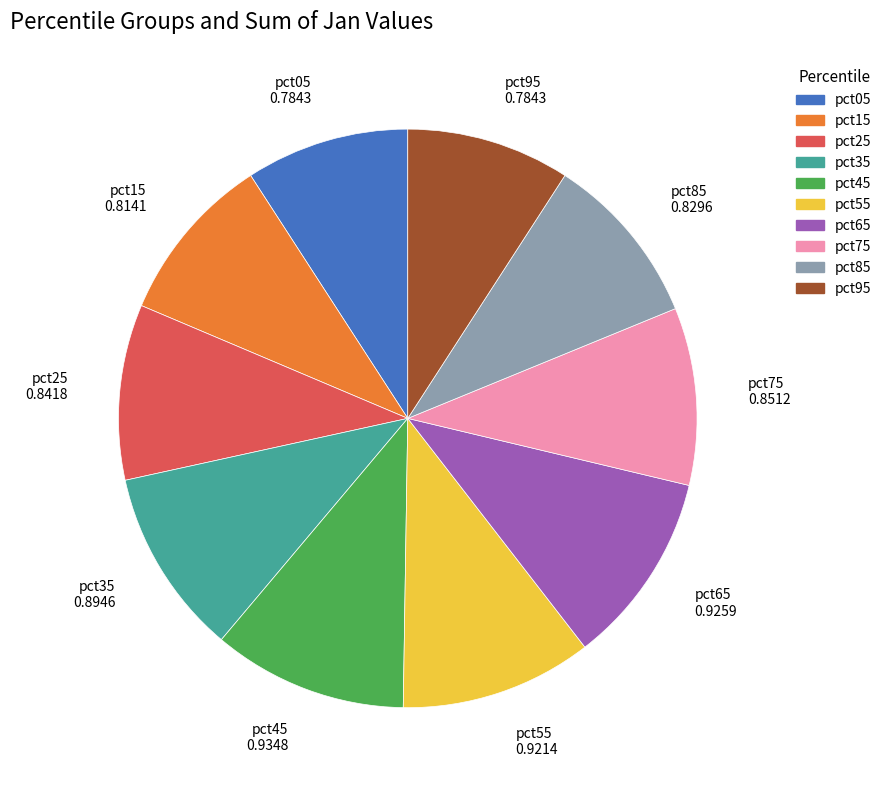

True or false: pct45 accounts for 26% of the total.

False